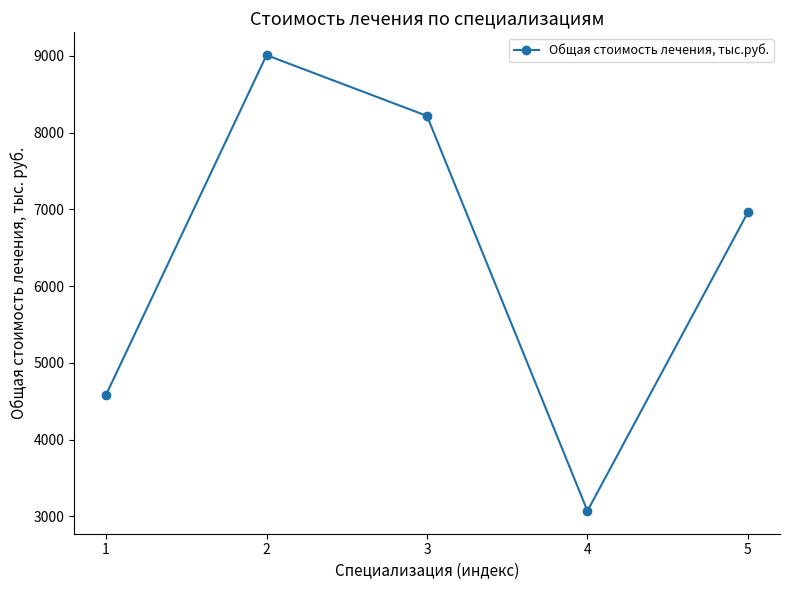

What is the value of the 1st point from the left?

4583.9